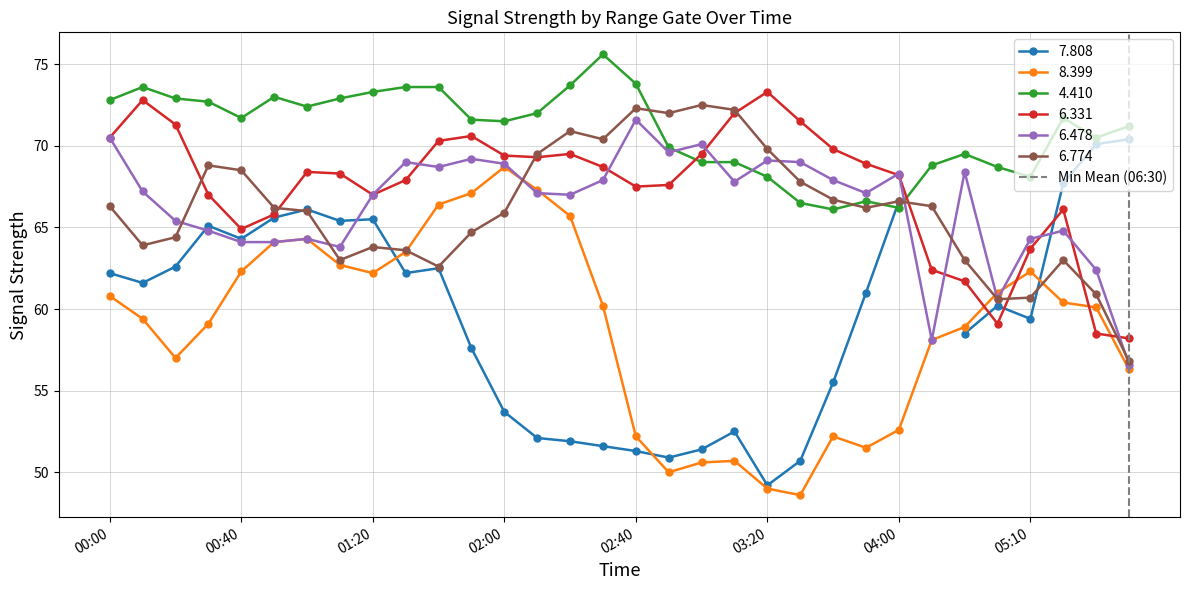

True or false: 6.774 has more than 2 interior local peaks.

True